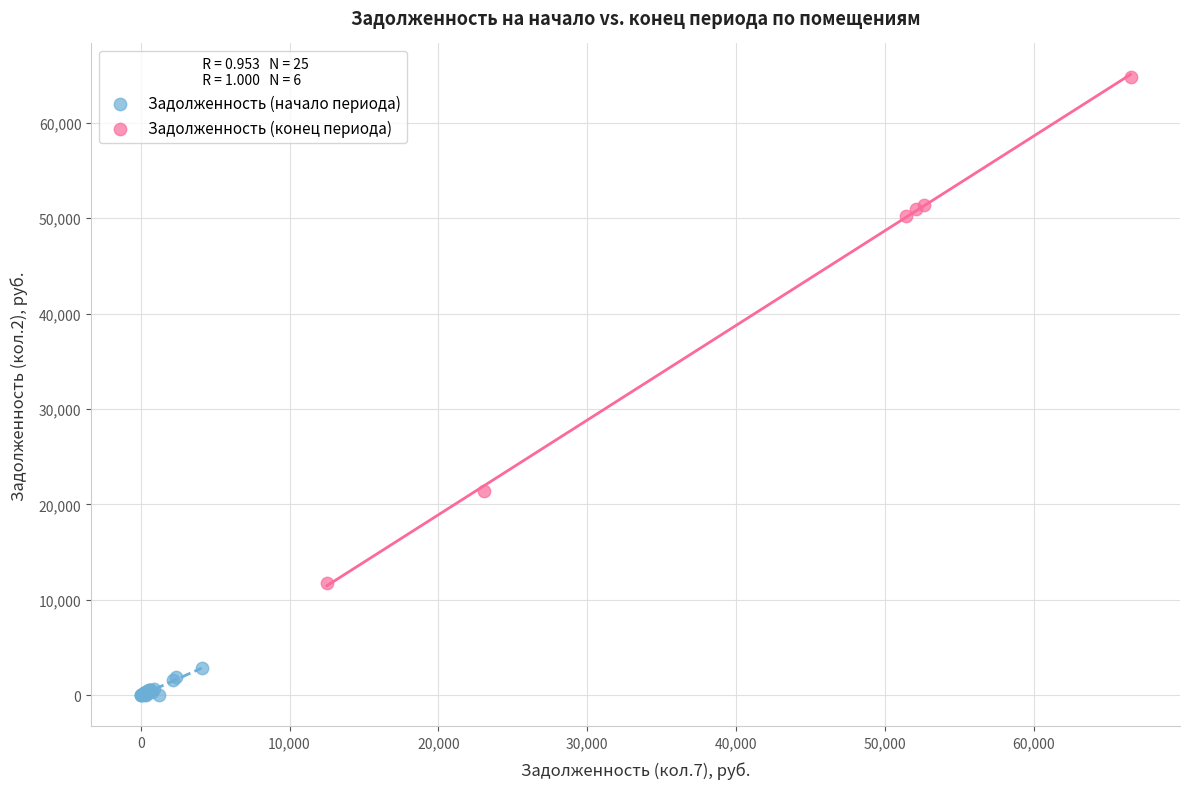

What are all the series names shown in the legend?

Задолженность (начало периода), Задолженность (конец периода)